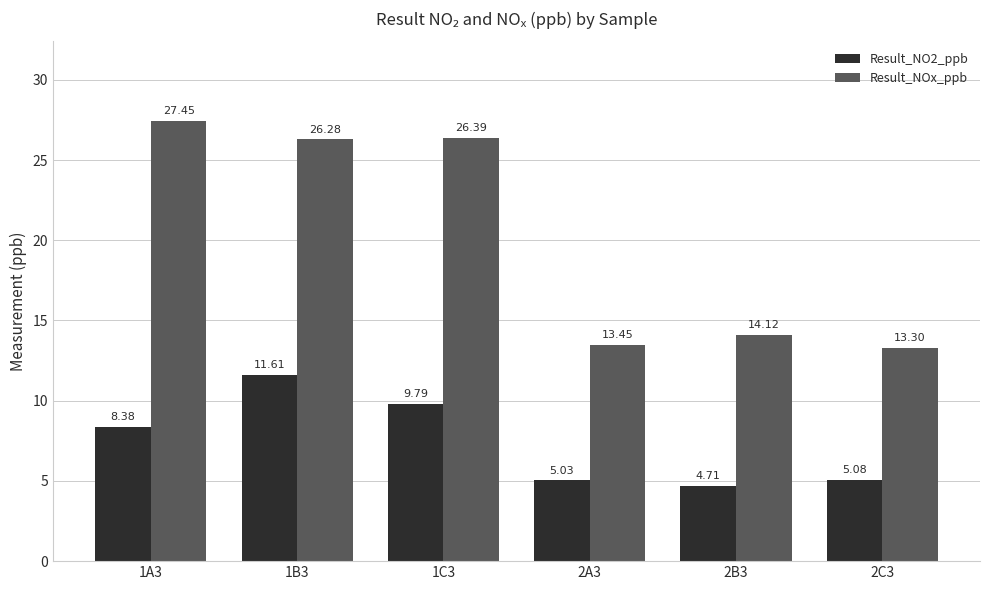

How many series are shown in this chart?

2